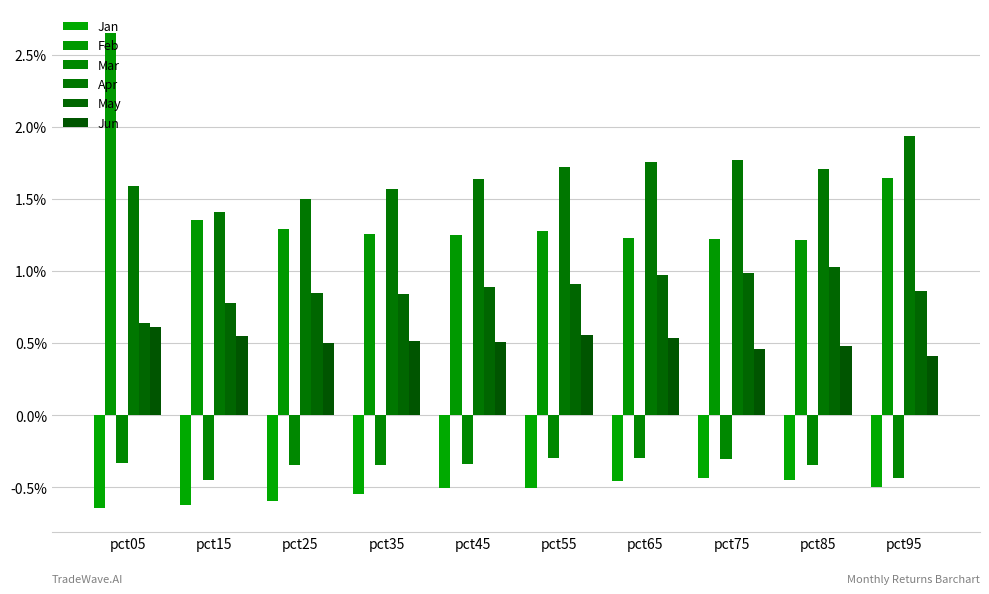

Reading right to left, transcribe all the data shown in this chart.

Jan: -0.5	-0.4	-0.4	-0.5	-0.5	-0.5	-0.5	-0.6	-0.6	-0.6
Feb: 1.6	1.2	1.2	1.2	1.3	1.3	1.3	1.3	1.4	2.7
Mar: -0.4	-0.3	-0.3	-0.3	-0.3	-0.3	-0.3	-0.3	-0.4	-0.3
Apr: 1.9	1.7	1.8	1.8	1.7	1.6	1.6	1.5	1.4	1.6
May: 0.9	1.0	1.0	1.0	0.9	0.9	0.8	0.8	0.8	0.6
Jun: 0.4	0.5	0.5	0.5	0.6	0.5	0.5	0.5	0.5	0.6